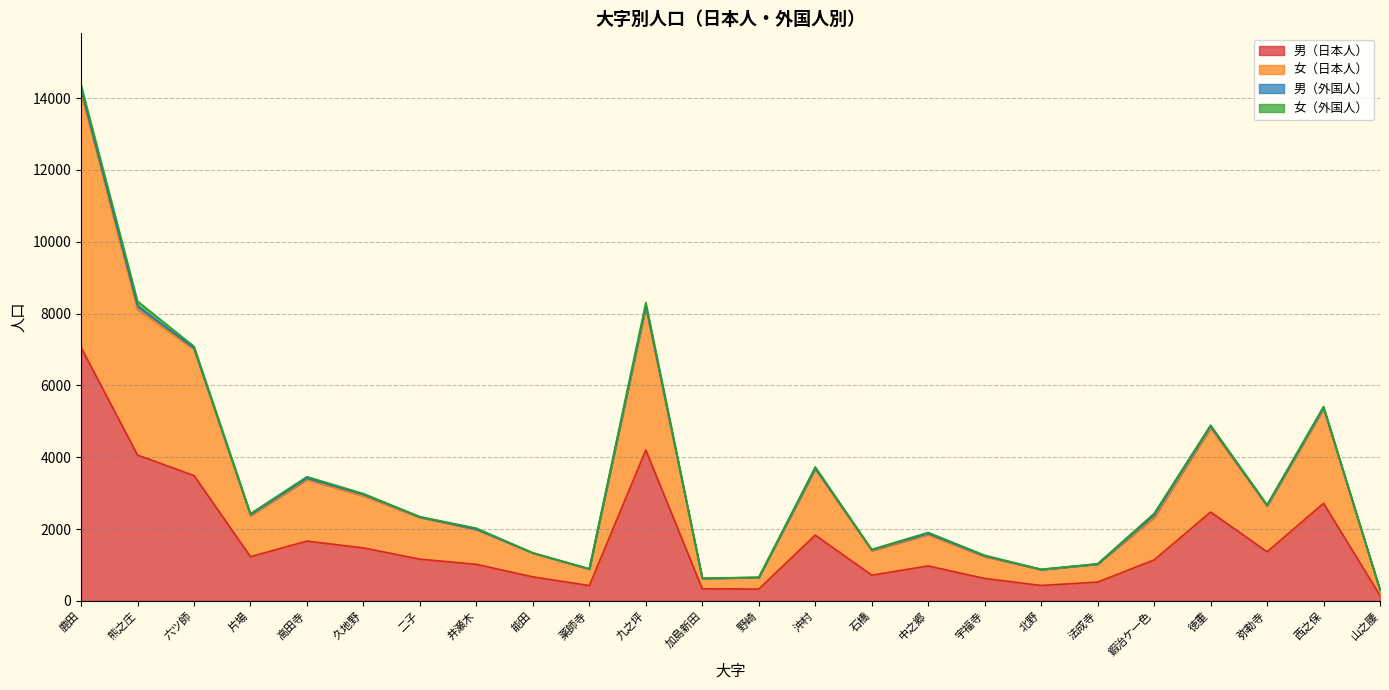

The value of 男（日本人） at 六ツ師 is 1643. True or false?

False